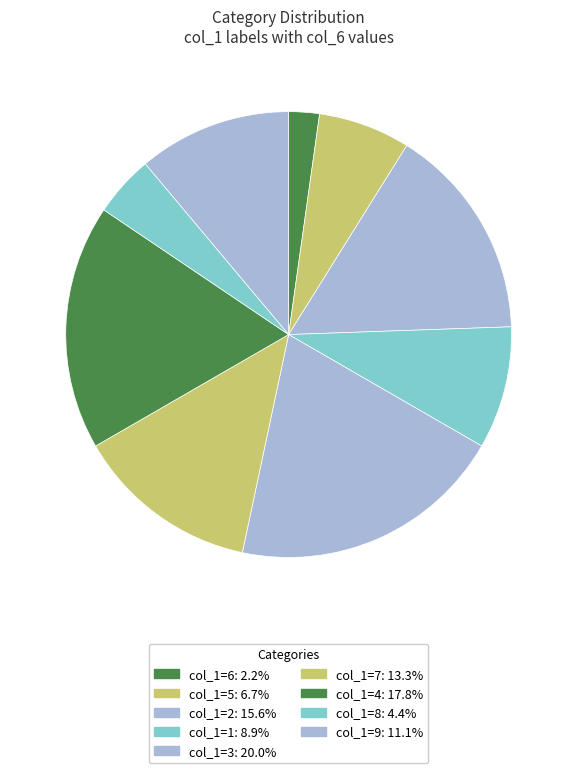

How many slices are in this pie chart?

9